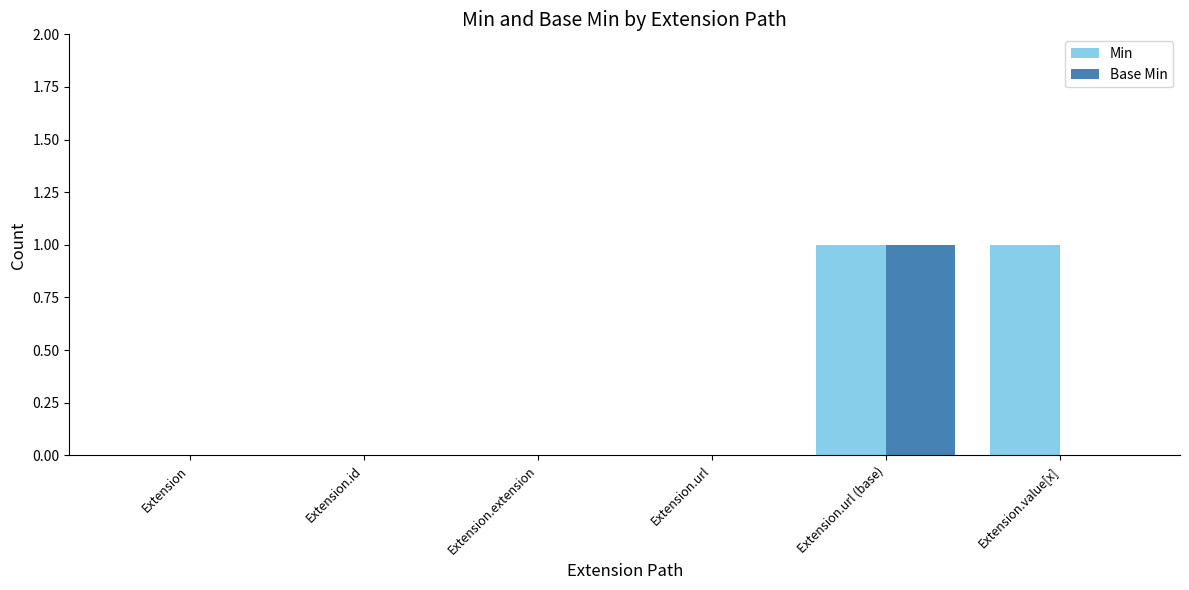

True or false: Base Min has a value of -1 at Extension.extension.

False